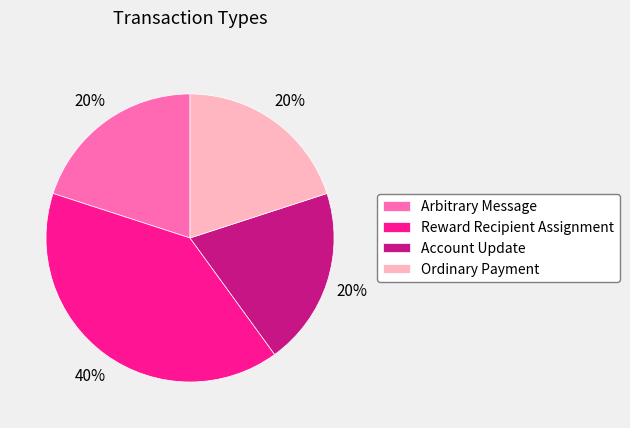

How many slices are in this pie chart?

4